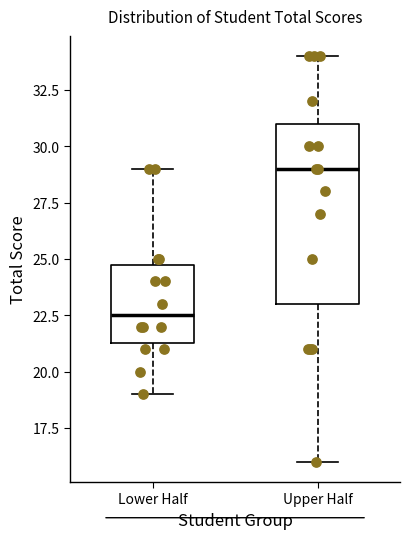

Reading left to right, transcribe this box plot: for each box, give where its median line is, the range the box spans, and where its two whiskers end, as read against the y-axis. The values are not printed on the chart, so give them approximately, as read against the axis.

Lower Half: median 22.5, box 21.5 to 25.0, whiskers 19.0 to 29.0
Upper Half: median 29.0, box 23.0 to 31.0, whiskers 16.0 to 34.0